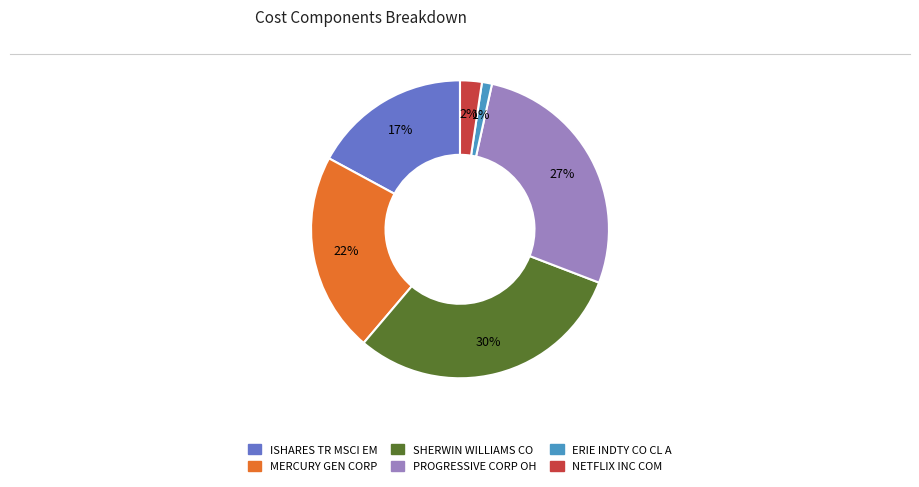

To the nearest percent, what is the average slice percentage?

17%